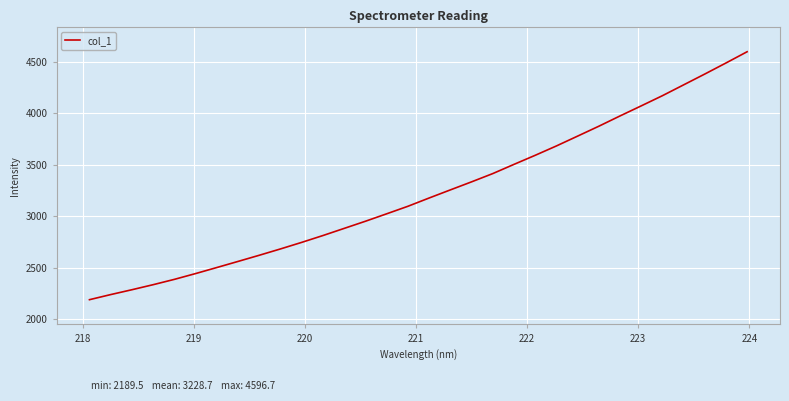

What is the difference between the second highest and minimum values?

2297.8